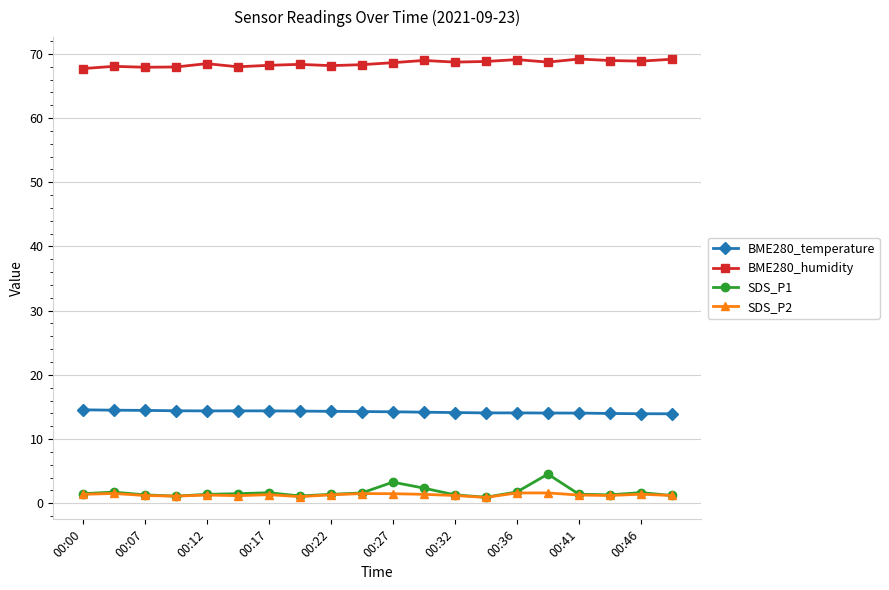

Is this an area chart (filled region under the line)?

No